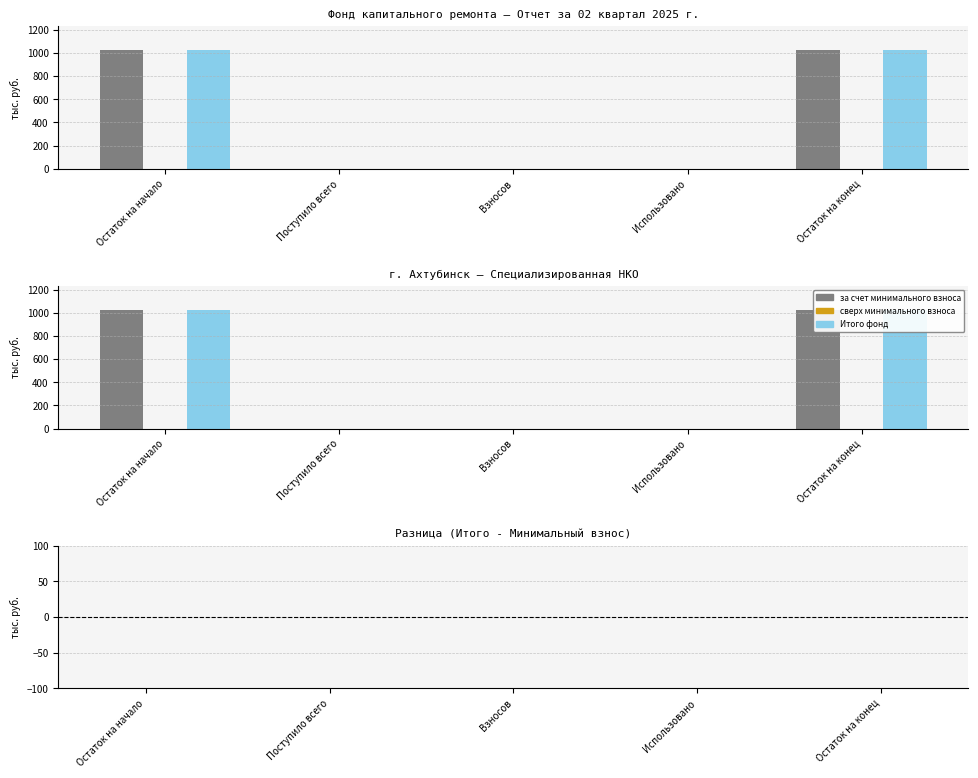

What is the label of the 5th bar from the right?

Остаток на начало